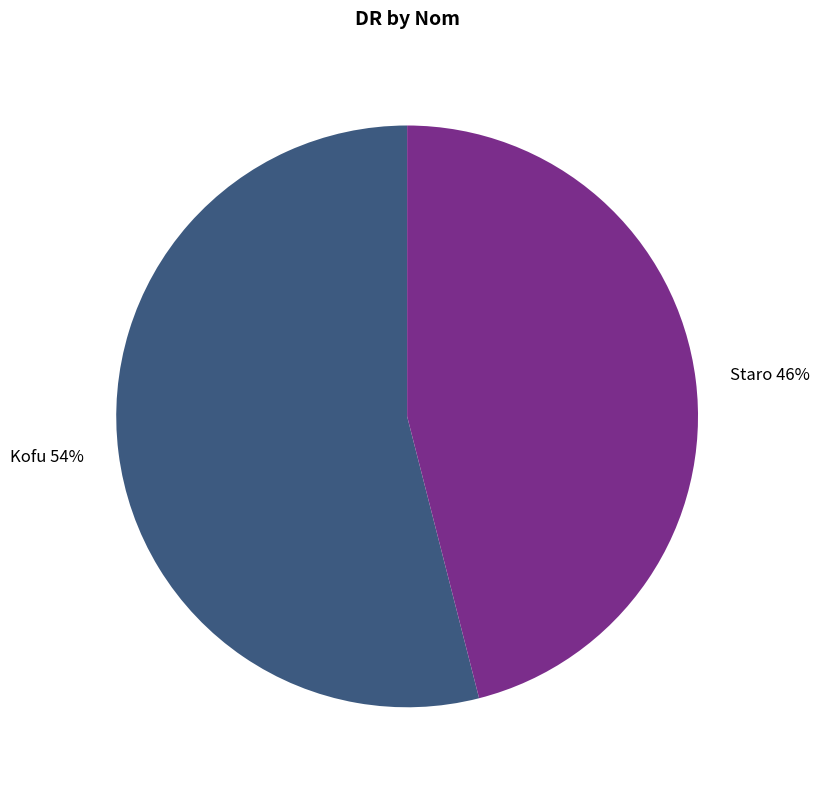

True or false: Kofu accounts for 48% of the total.

False